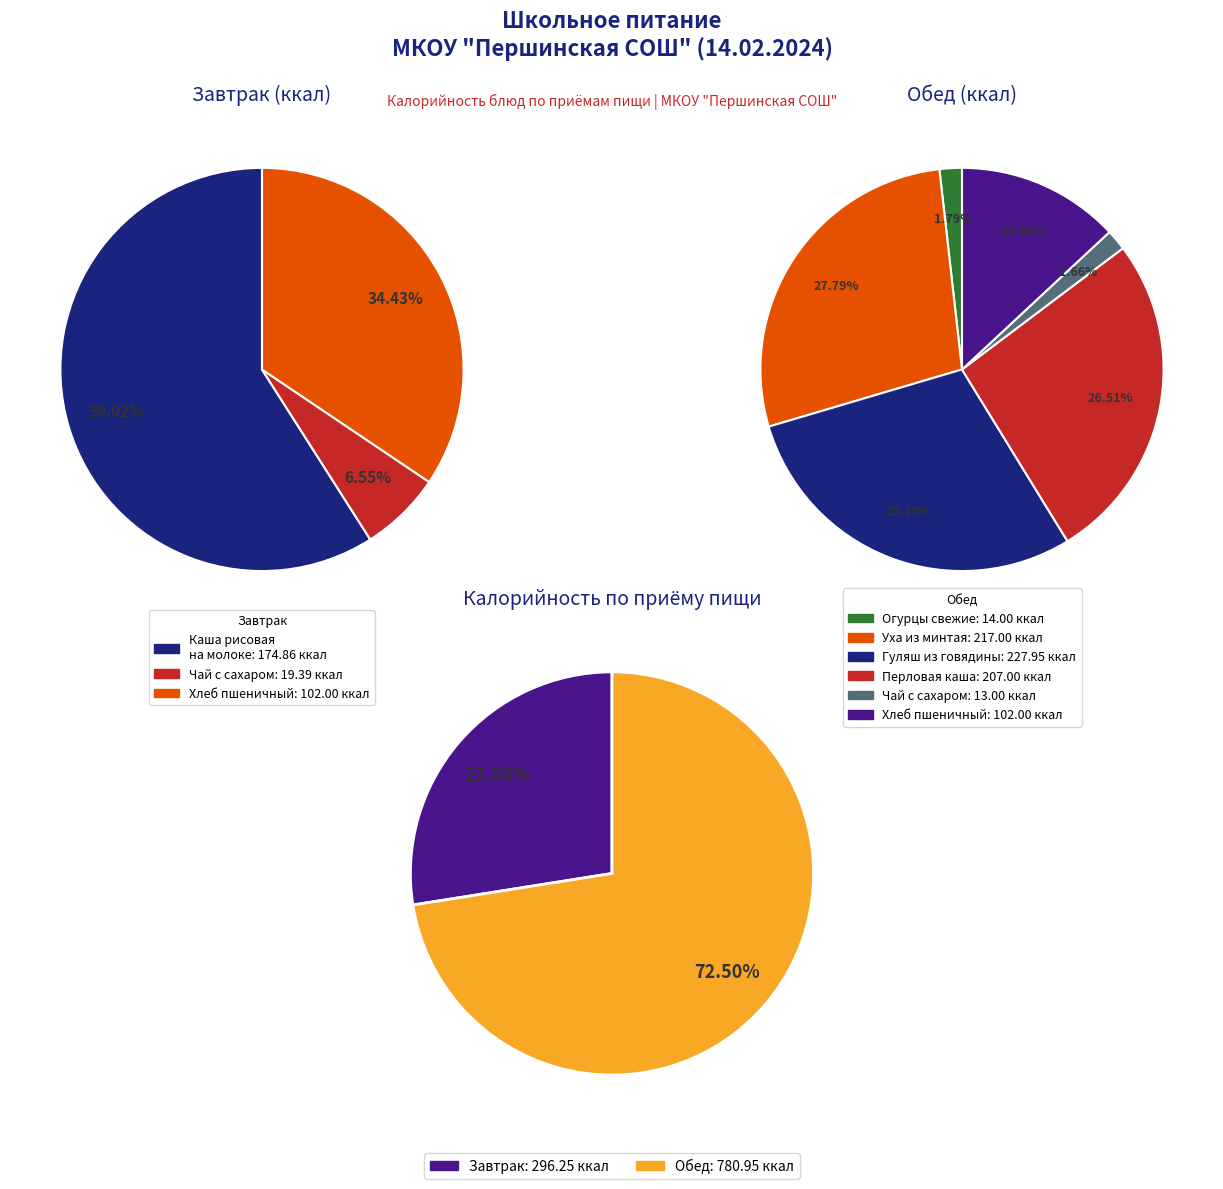

Does any single category account for the majority?

No